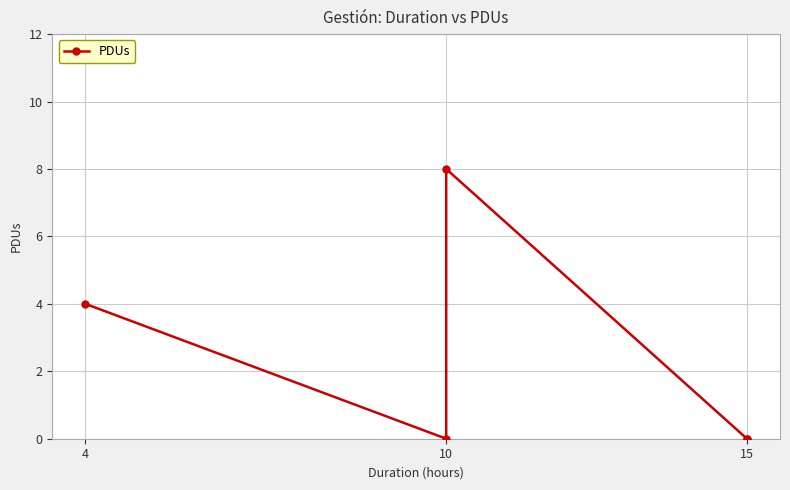

What is the maximum value shown in the chart?

8